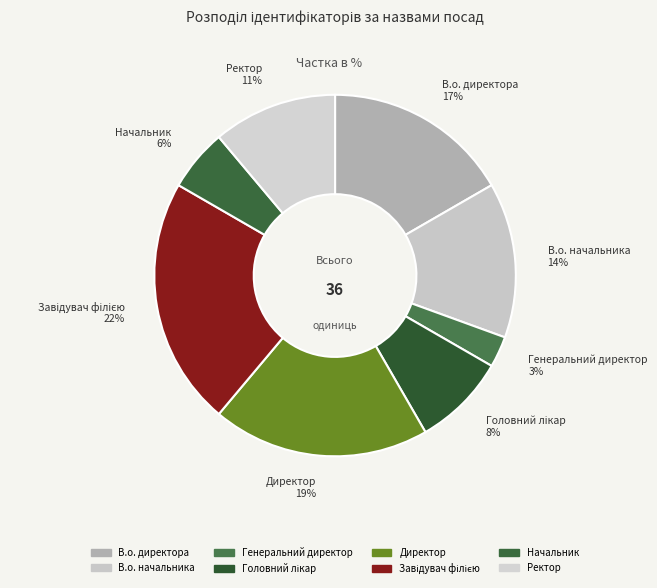

Count the number of slices in the pie.

8